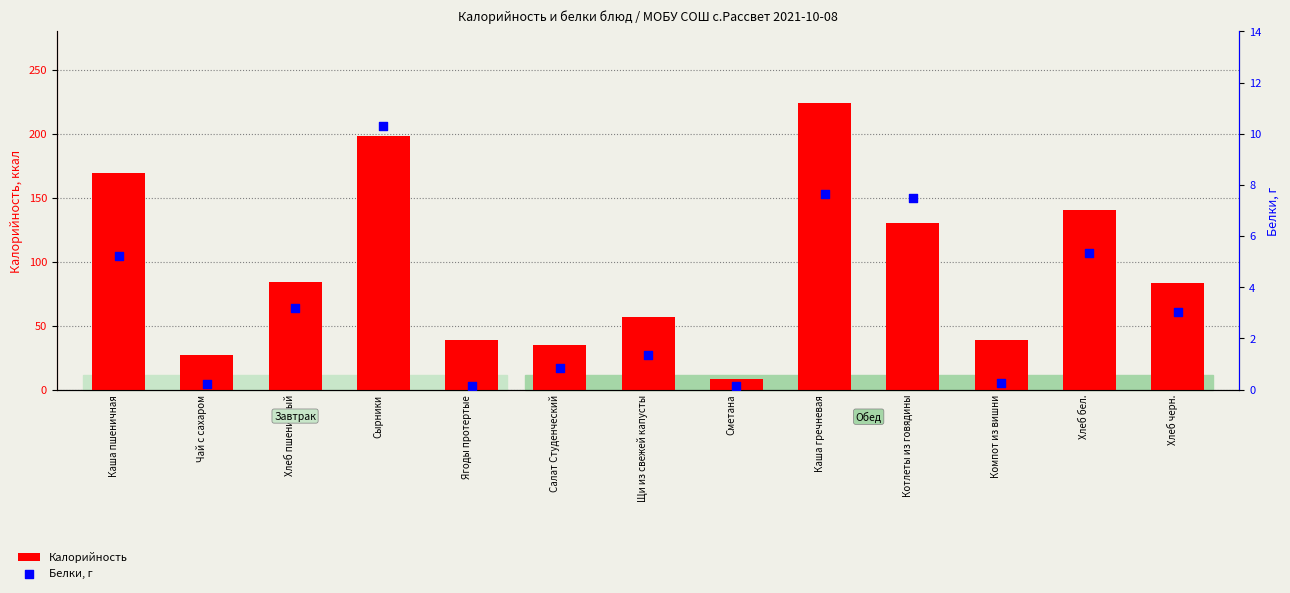

Which series has the widest spread of Y values?

Калорийность